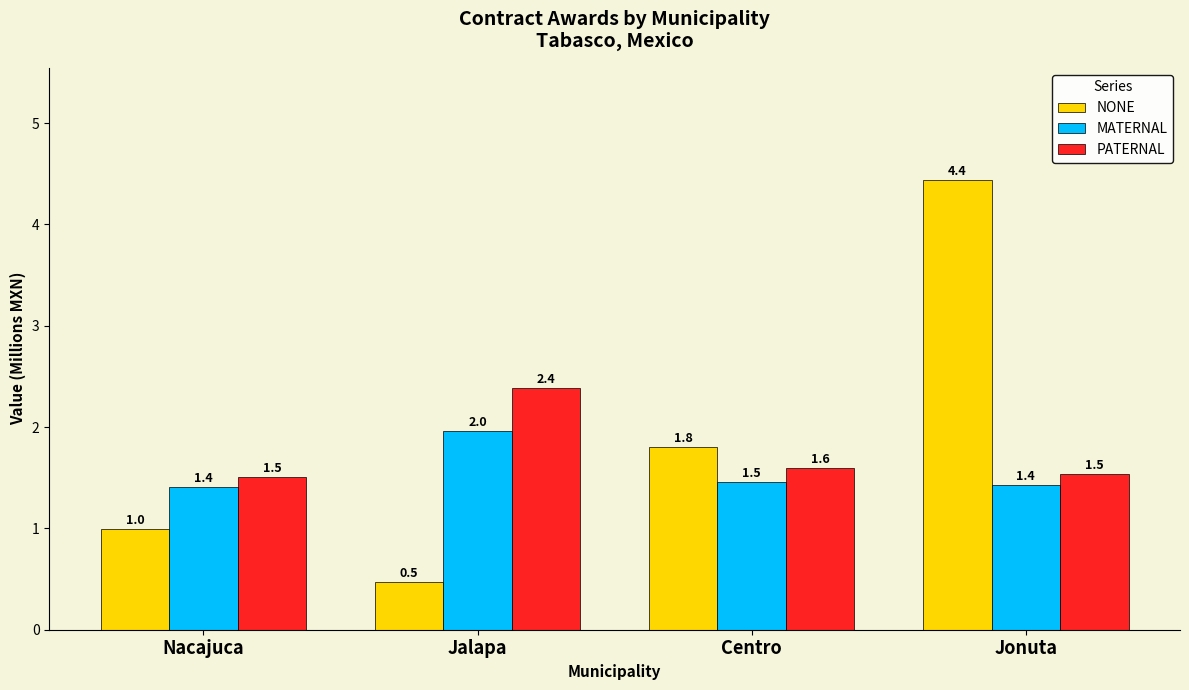

Which series has the largest range (max minus min)?

NONE